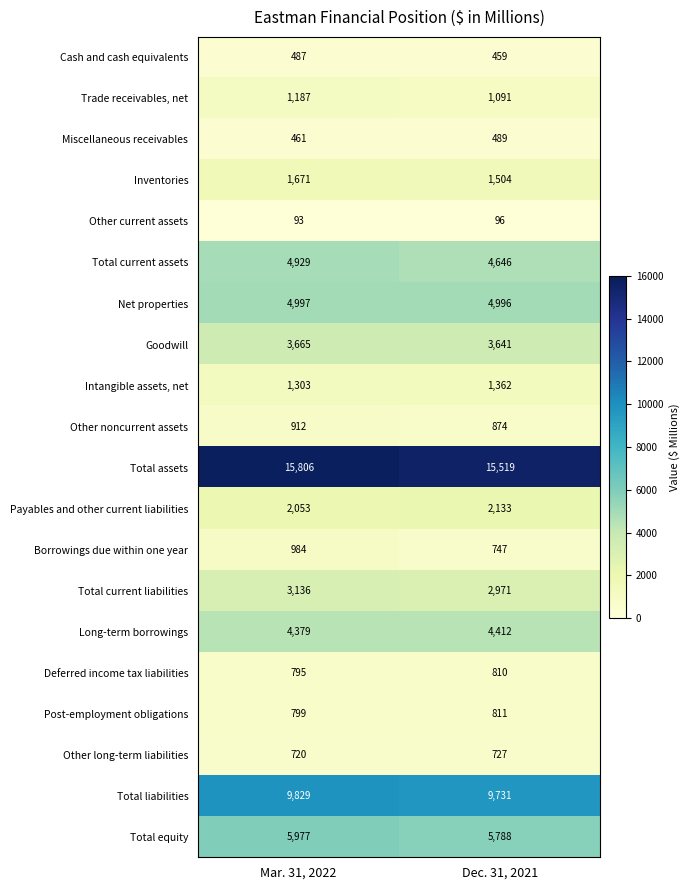

How many categories are shown in the chart?

2